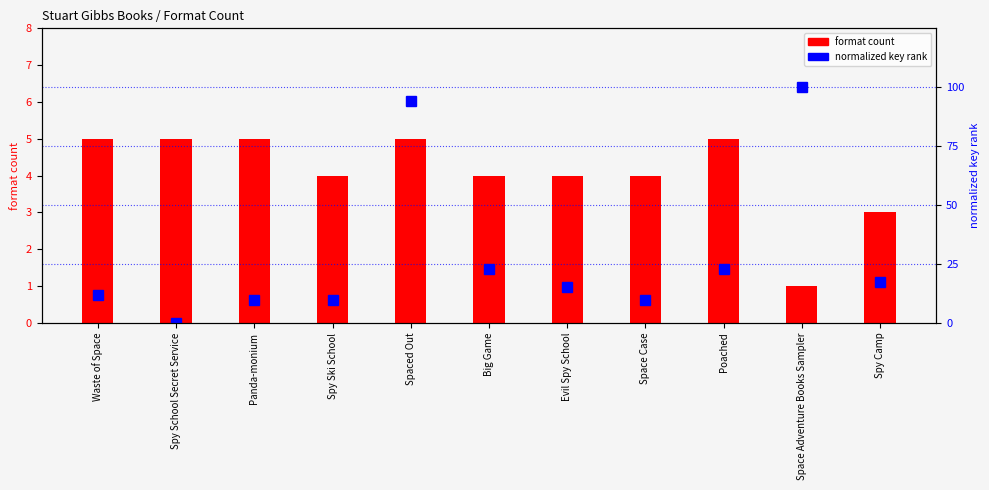

Which series has the largest total across all categories?

normalized key rank